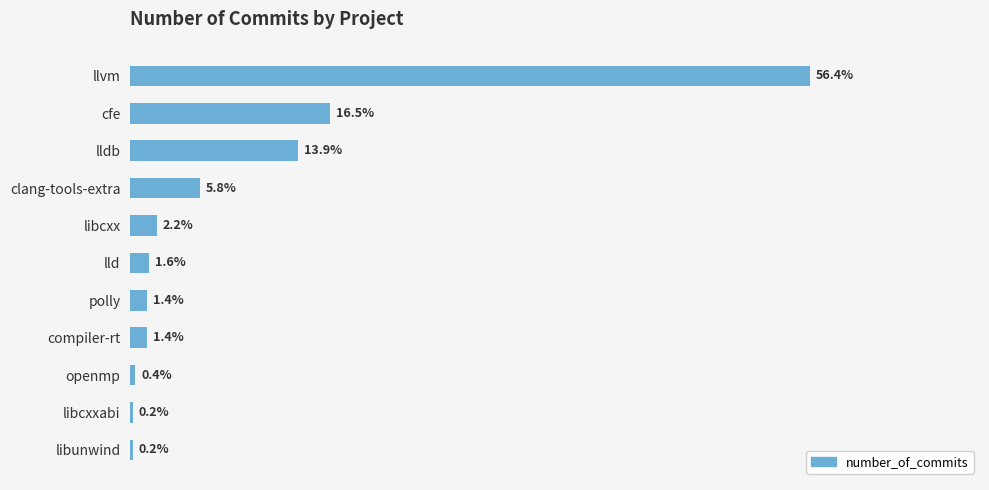

Which label corresponds to the largest value in the chart?

llvm